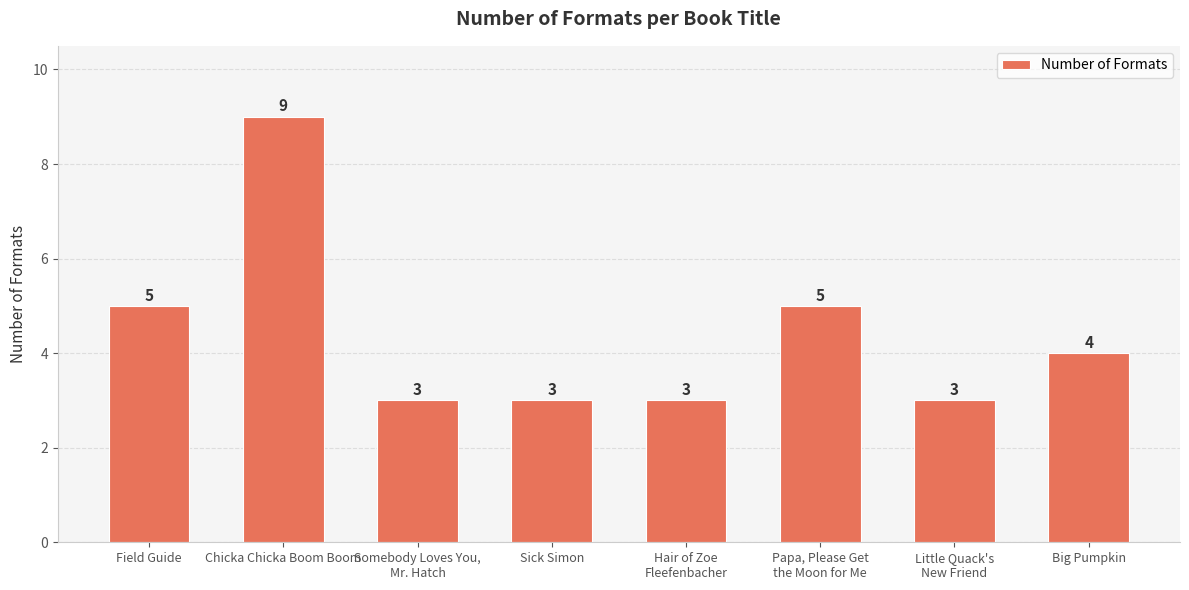

The value at Little Quack's
New Friend is 3. True or false?

True